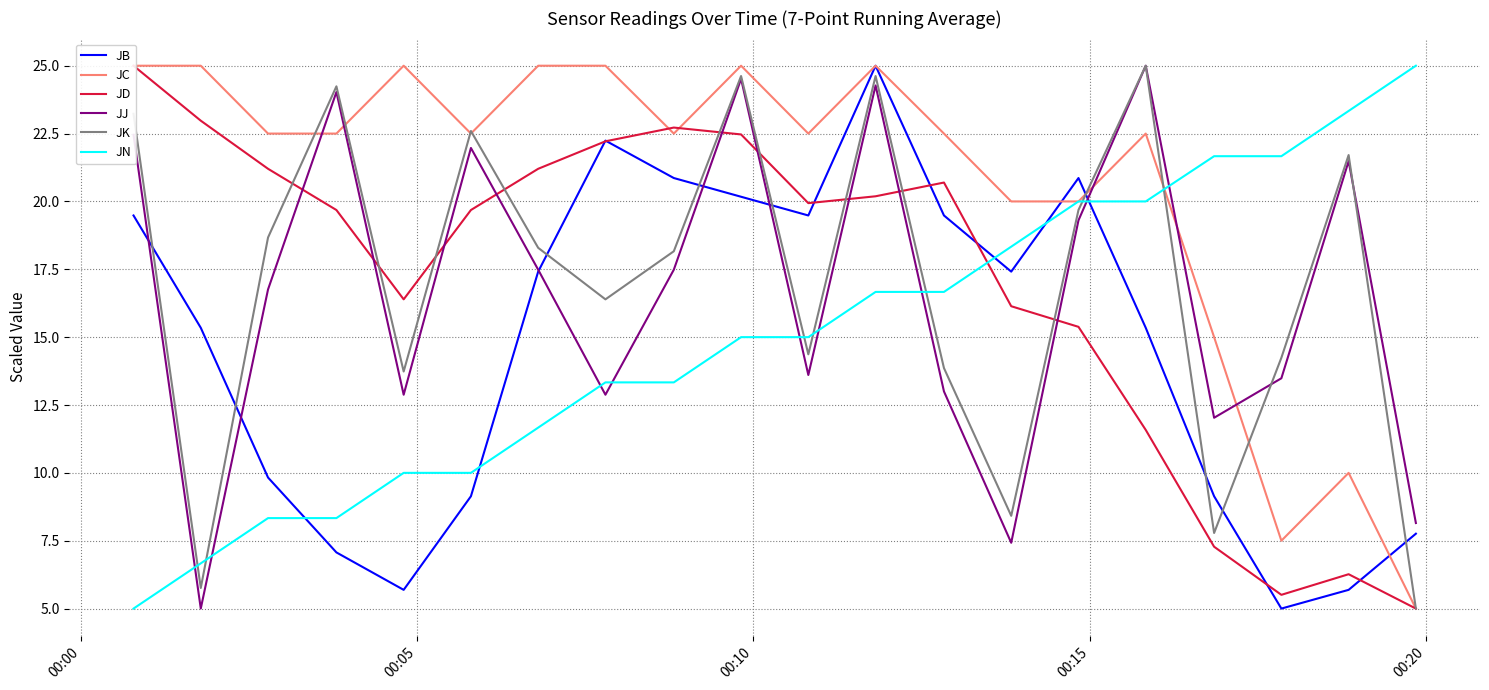

Rank the series by their maximum value, from lowest to highest.

JB, JC, JD, JJ, JK, JN